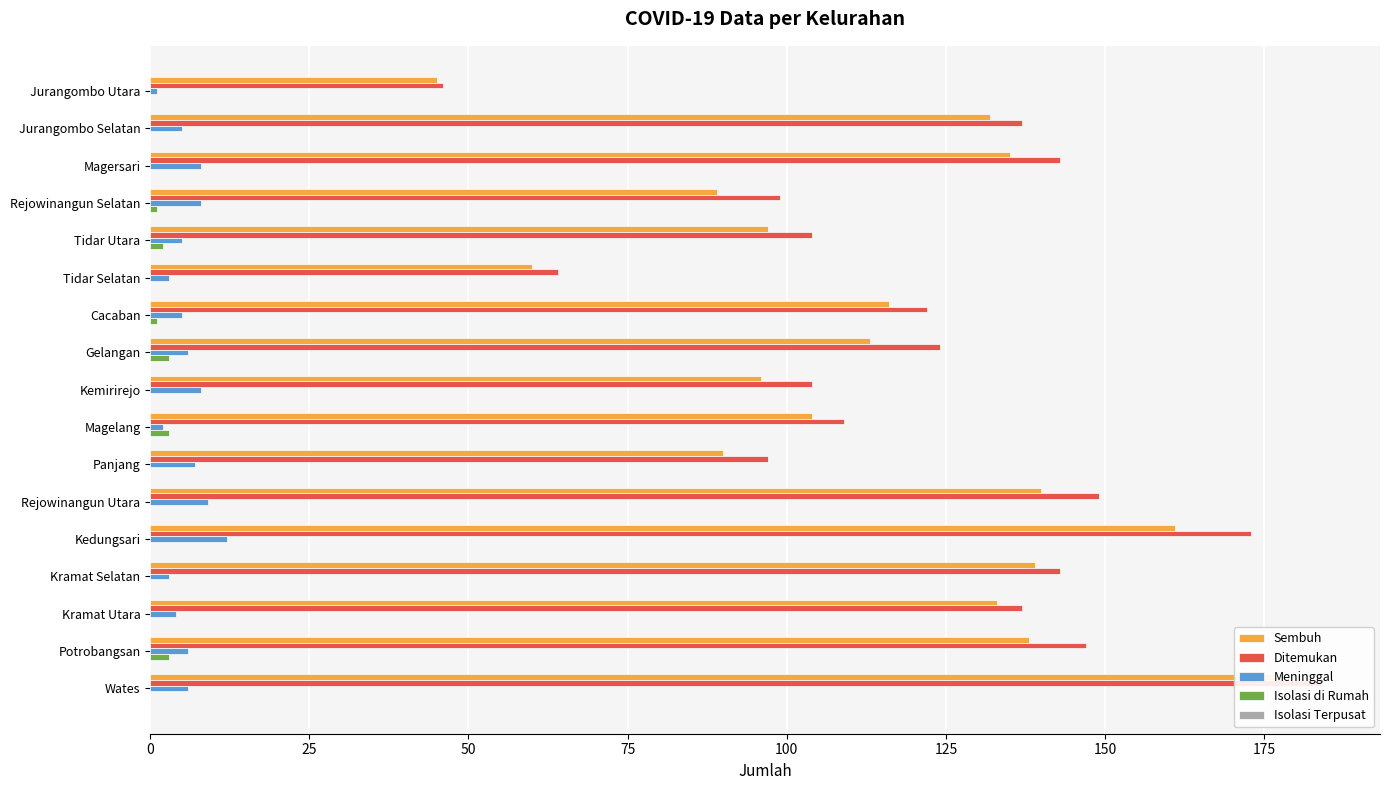

True or false: Sembuh has a value of 90.0 at Panjang.

True